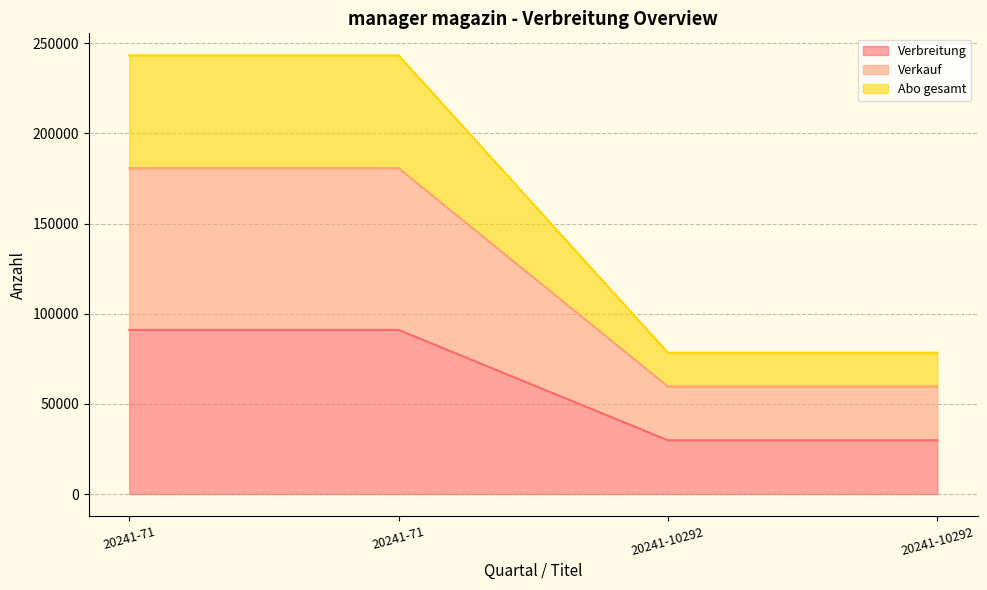

What is the highest value of the Abo gesamt series?

243289